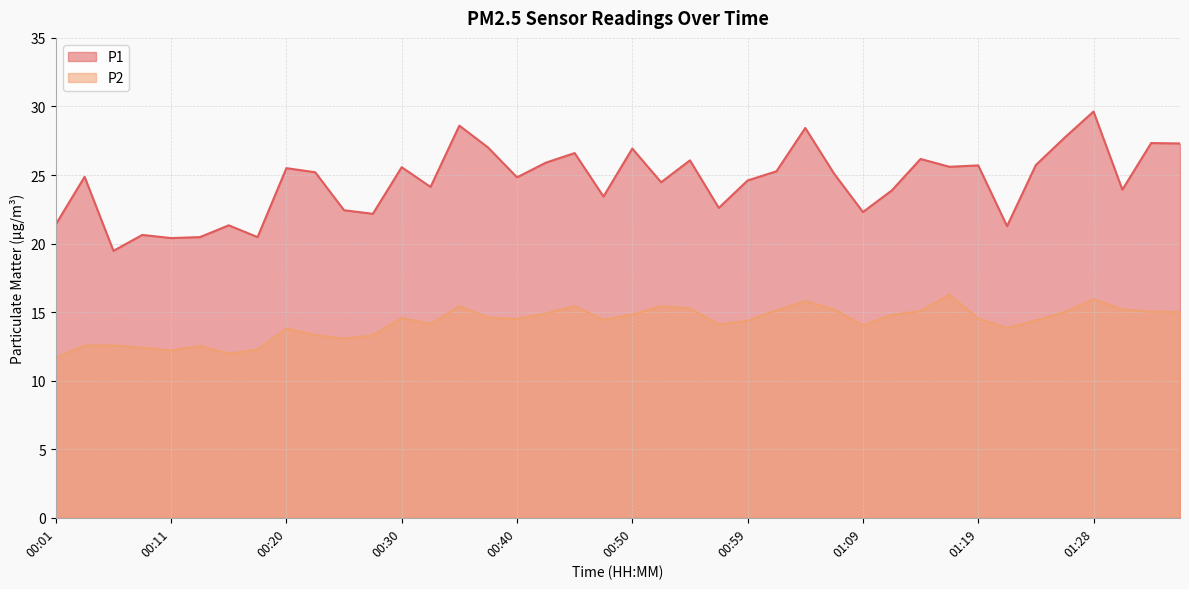

Reading right to left, extract all data points from this chart.

P1: 01:36=27.3	01:33=27.3	01:31=23.9	01:28=29.6	01:26=27.7	01:24=25.7	01:21=21.3	01:19=25.7	01:16=25.6	01:14=26.2	01:11=23.9	01:09=22.3	01:07=25.1	01:04=28.4	01:02=25.3	00:59=24.6	00:57=22.6	00:54=26.1	00:52=24.5	00:50=26.9	00:47=23.4	00:45=26.6	00:42=25.9	00:40=24.8	00:37=27.0	00:35=28.6	00:33=24.1	00:30=25.6	00:28=22.2	00:25=22.4	00:23=25.2	00:20=25.5	00:18=20.5	00:15=21.3	00:13=20.5	00:11=20.4	00:08=20.6	00:06=19.5	00:03=24.9	00:01=21.4
P2: 01:36=15.0	01:33=15.0	01:31=15.2	01:28=15.9	01:26=15.0	01:24=14.4	01:21=13.8	01:19=14.5	01:16=16.3	01:14=15.1	01:11=14.8	01:09=14.0	01:07=15.2	01:04=15.8	01:02=15.1	00:59=14.4	00:57=14.1	00:54=15.3	00:52=15.4	00:50=14.8	00:47=14.4	00:45=15.4	00:42=14.9	00:40=14.5	00:37=14.6	00:35=15.4	00:33=14.1	00:30=14.6	00:28=13.3	00:25=13.1	00:23=13.3	00:20=13.8	00:18=12.3	00:15=12.0	00:13=12.5	00:11=12.2	00:08=12.4	00:06=12.6	00:03=12.6	00:01=11.7